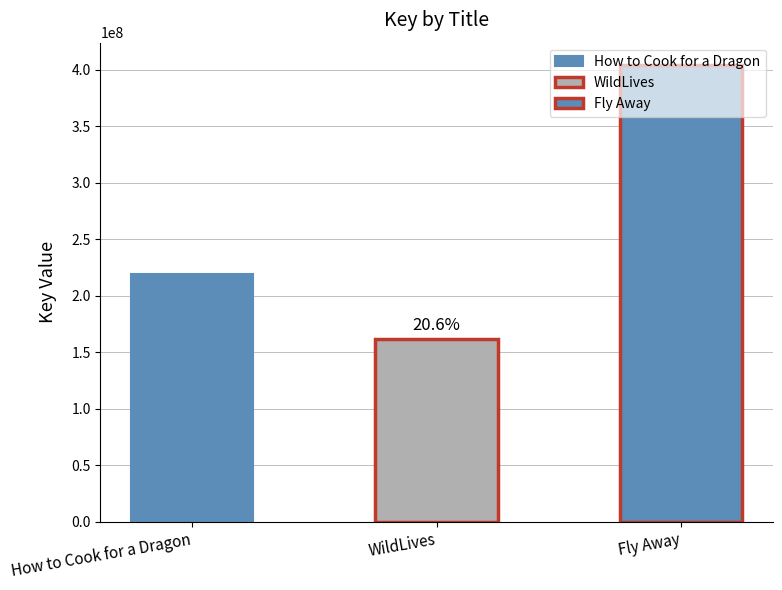

Reading left to right, extract all data points from this chart.

How to Cook for a Dragon=219481434	WildLives=162060546	Fly Away=403910348